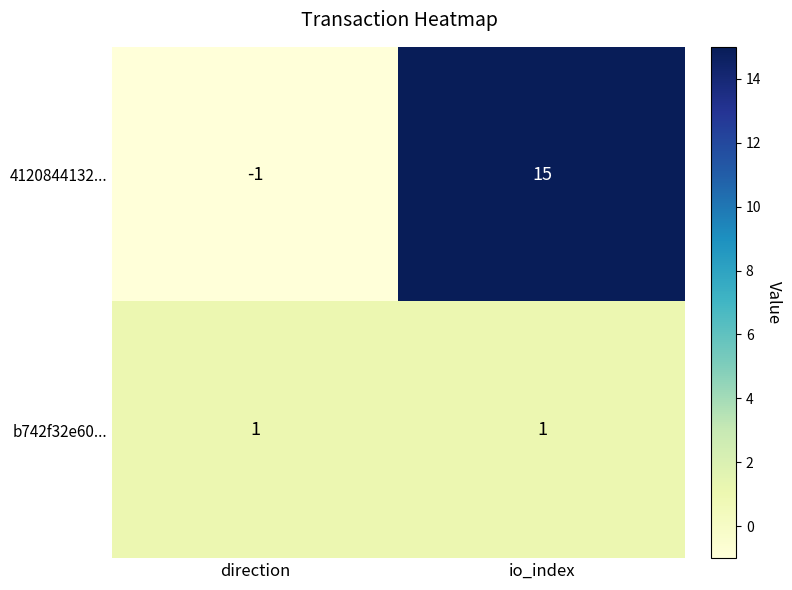

What is the spread (max minus min) of values at io_index?

14